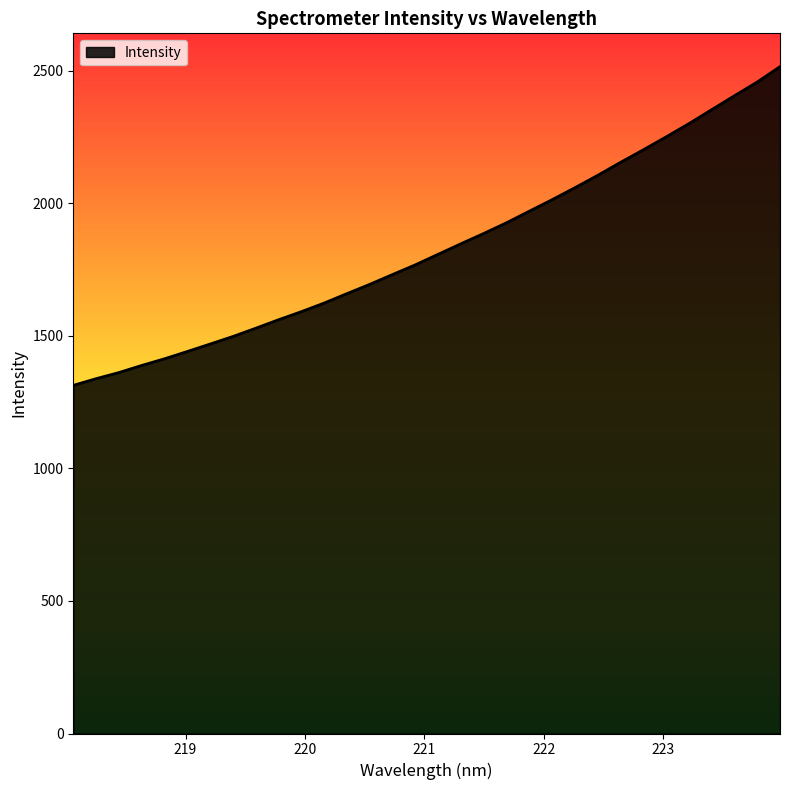

What is the smallest value displayed?

1313.7